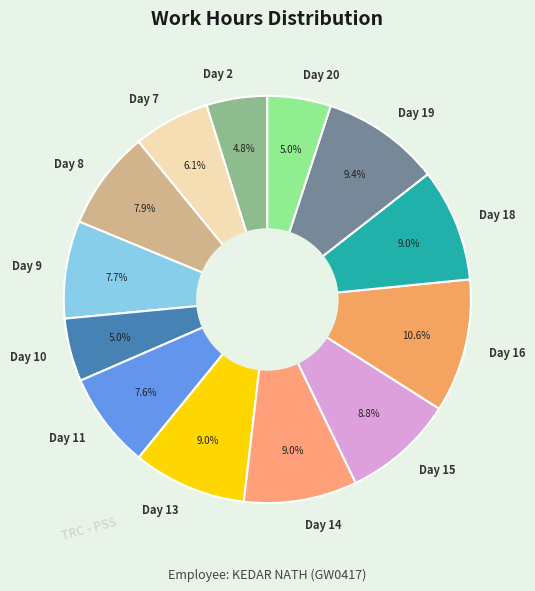

What percentage is NOT represented by Day 9?

92.3%